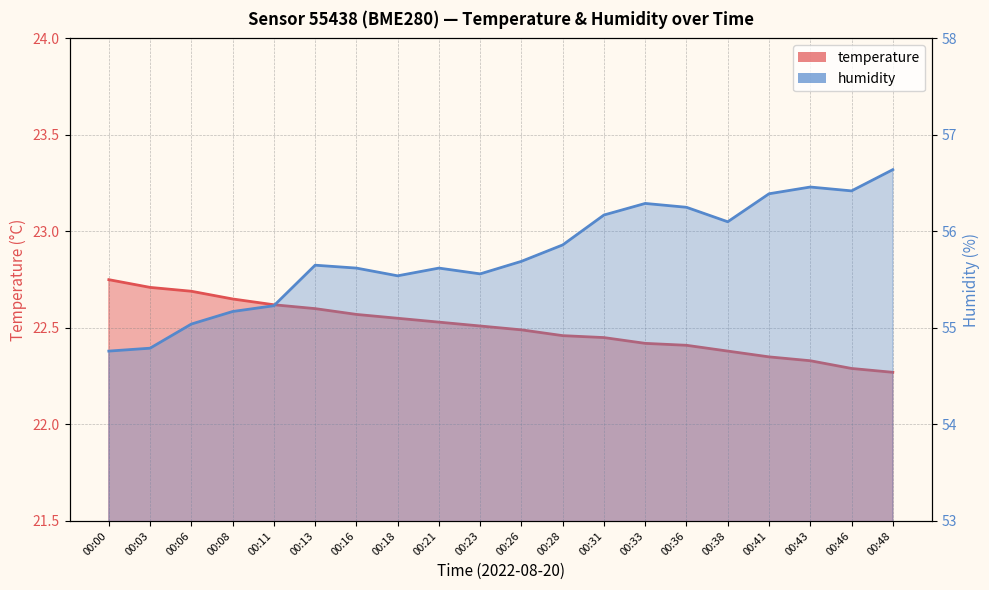

True or false: humidity and temperature intersect in this chart.

False